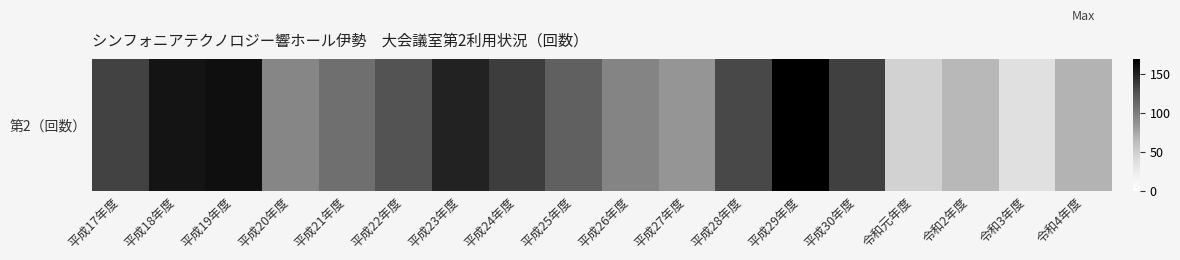

Reading left to right, what are all the values shown in this chart?

平成17年度=134	平成18年度=157	平成19年度=160	平成20年度=94	平成21年度=108	平成22年度=126	平成23年度=149	平成24年度=136	平成25年度=117	平成26年度=95	平成27年度=85	平成28年度=131	平成29年度=169	平成30年度=135	令和元年度=47	令和2年度=66	令和3年度=35	令和4年度=68